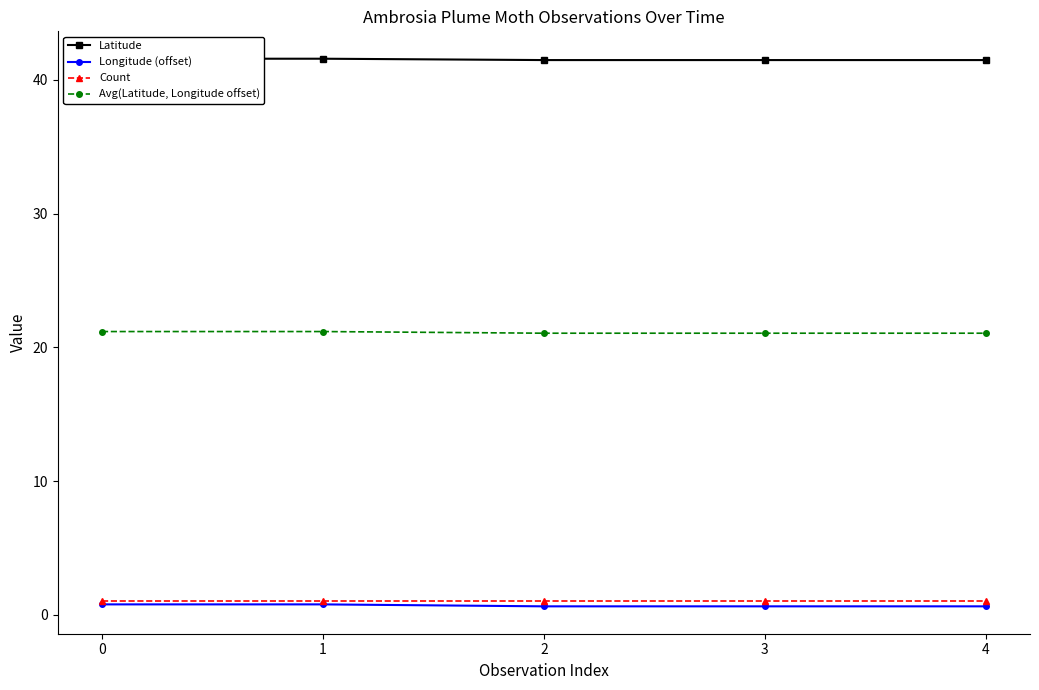

What is the total value across all series at 1?

64.6